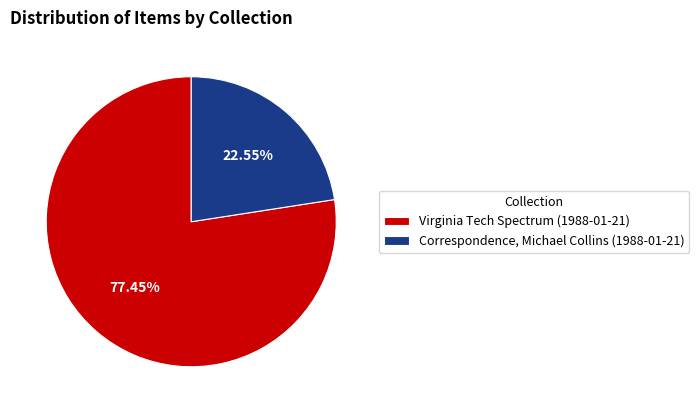

Is Correspondence, Michael Collins (1988-01-21) the majority of the pie?

No